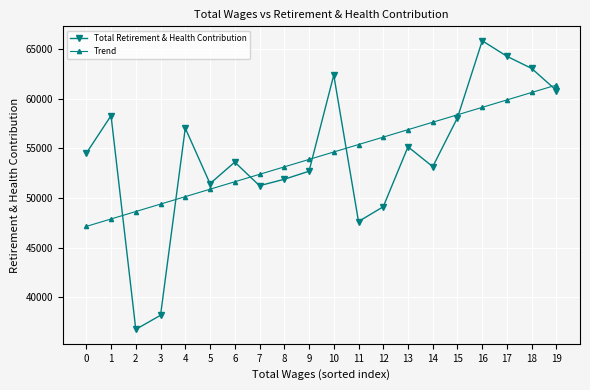

What is the greatest value displayed?

65868.0